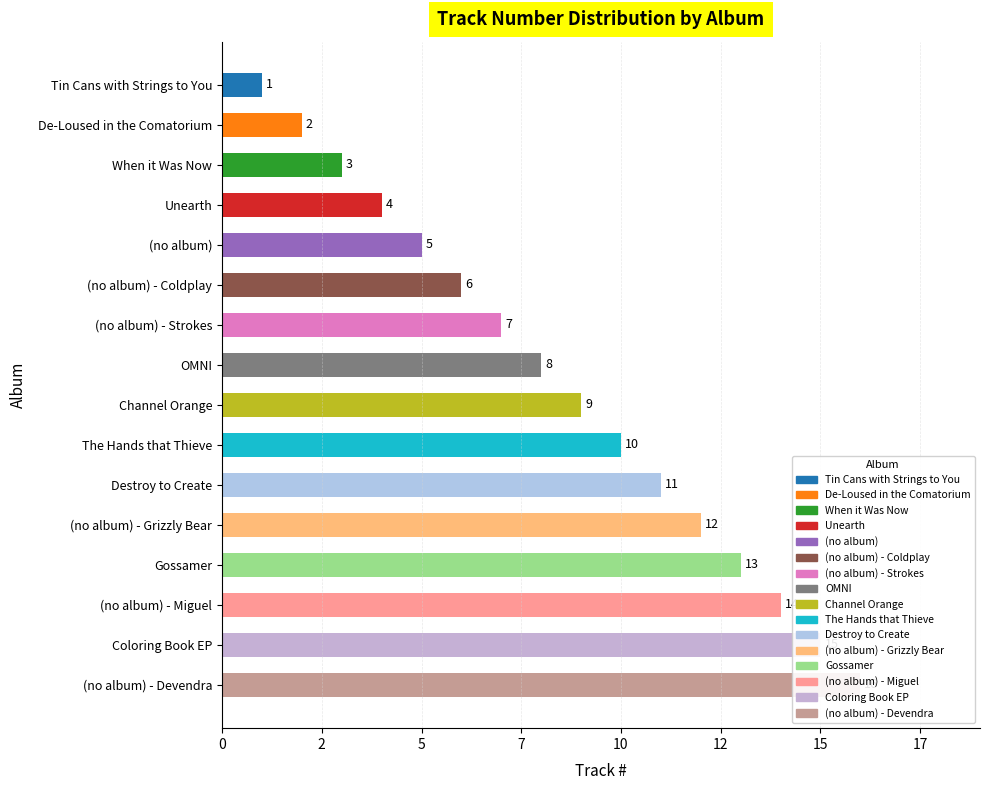

Are the bars horizontal?

Yes